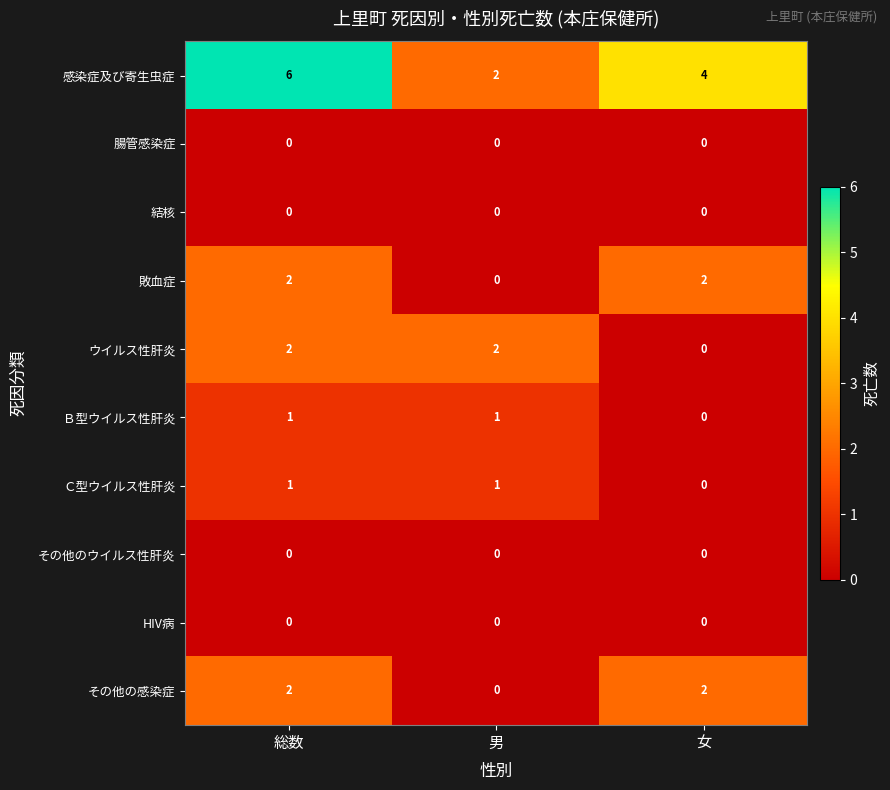

Which category has the highest value across all series?

総数